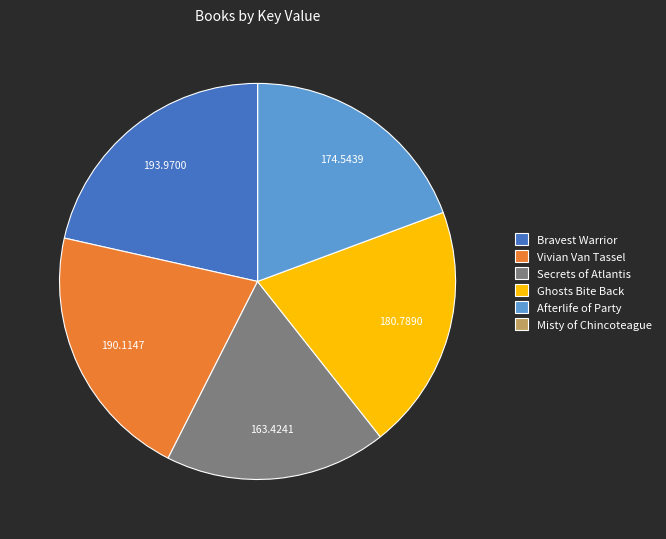

Is there any slice that represents more than half of the pie?

No